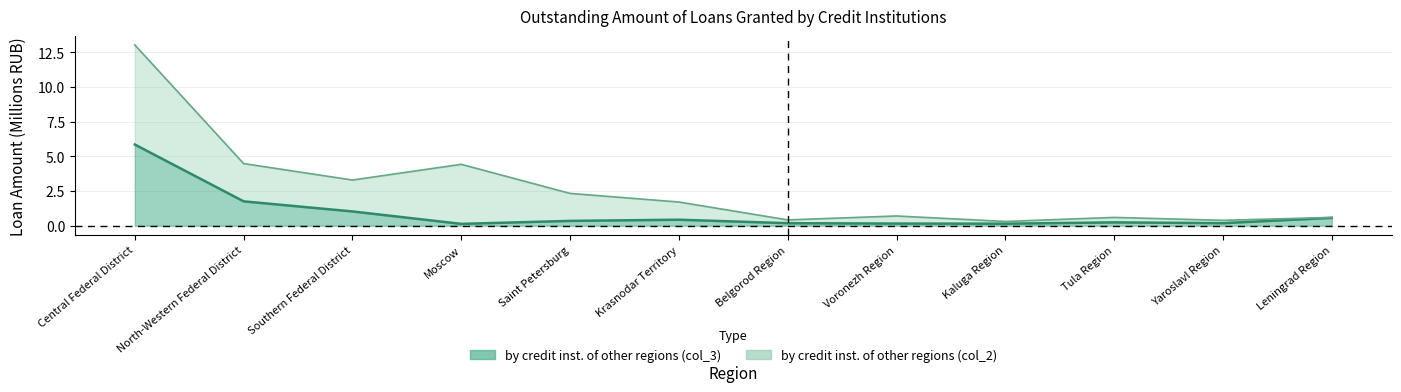

List the labels in order of value, largest first.

Central Federal District, North-Western Federal District, Southern Federal District, Leningrad Region, Krasnodar Territory, Saint Petersburg, Tula Region, Yaroslavl Region, Belgorod Region, Voronezh Region, Kaluga Region, Moscow